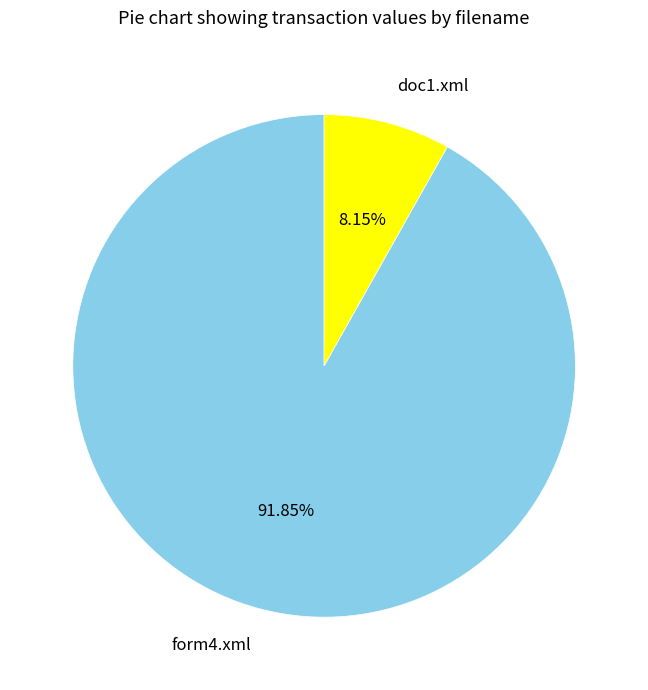

True or false: form4.xml accounts for 79% of the total.

False